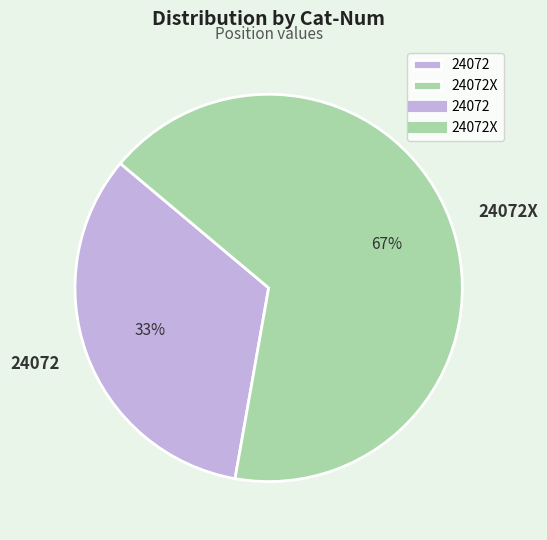

Which has a higher value, 24072 or 24072X?

24072X